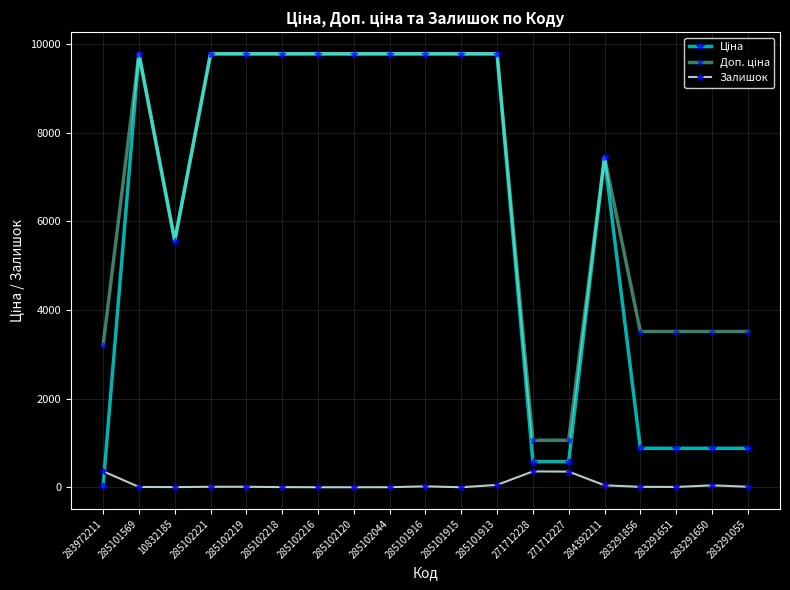

True or false: Залишок has more than 0 points higher than both neighbors.

True